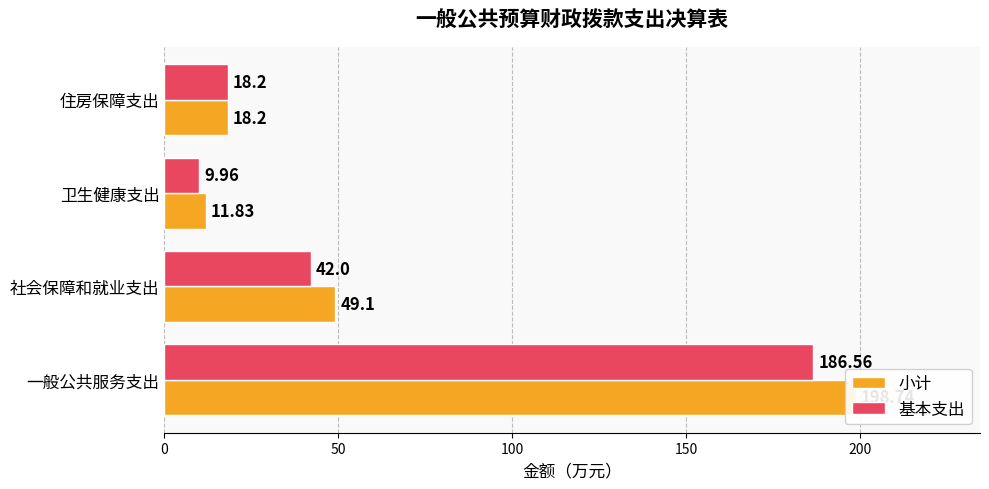

What is the value of the 基本支出 bar at the 2nd from the left?

42.0